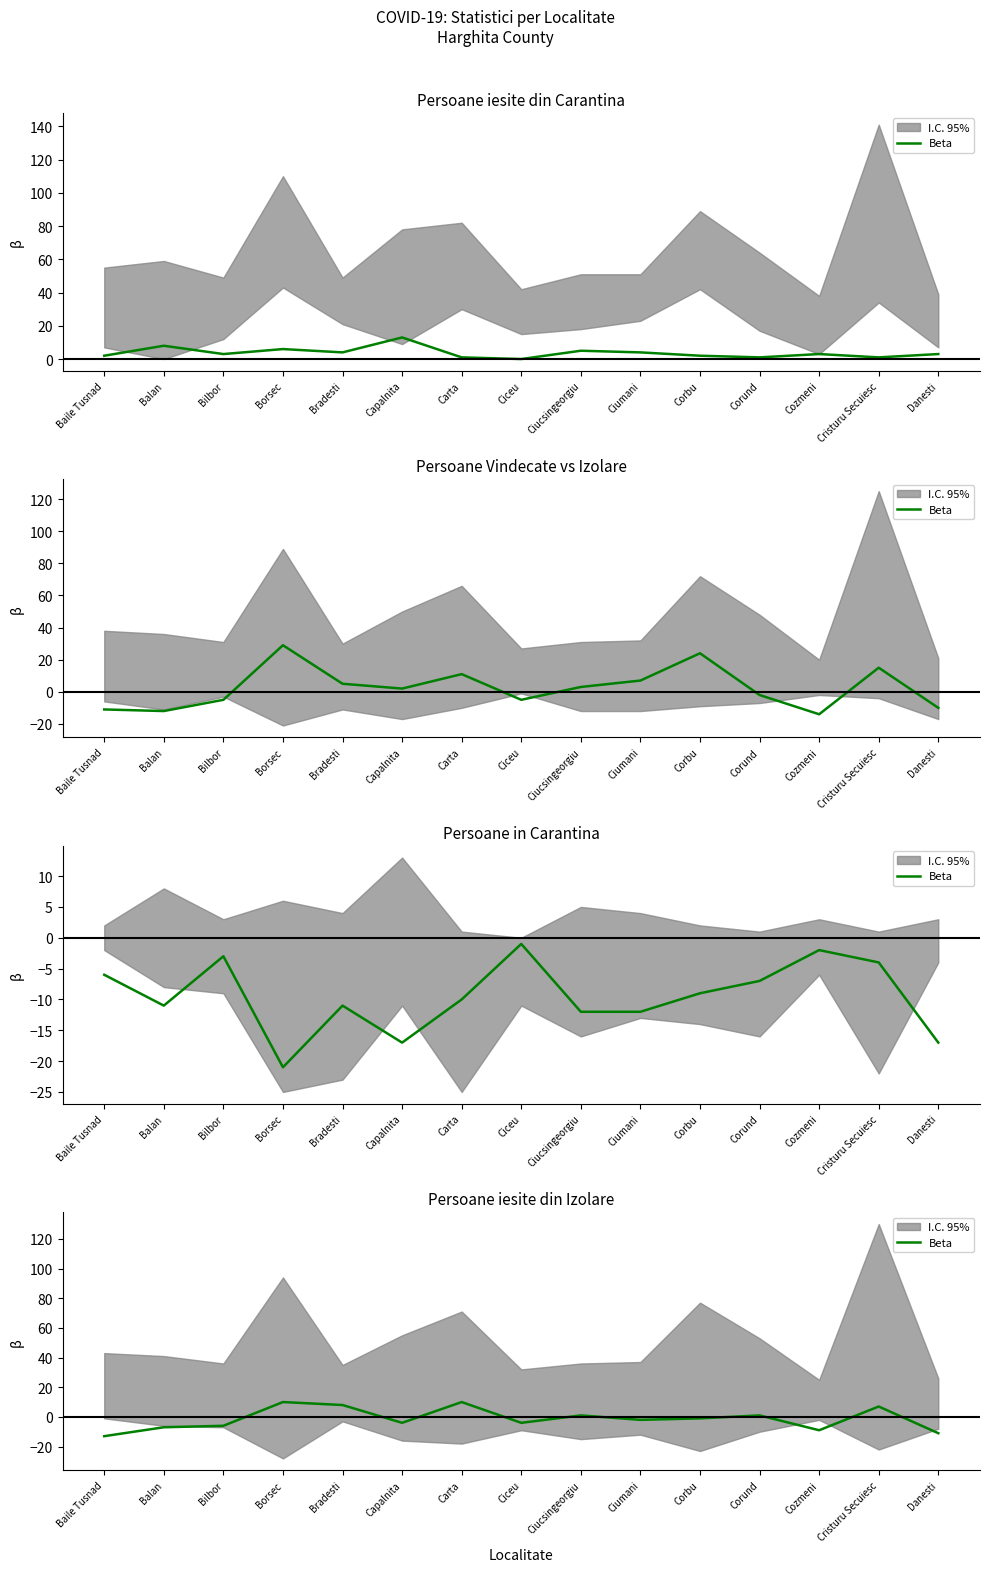

Is this an area chart (filled region under the line)?

No